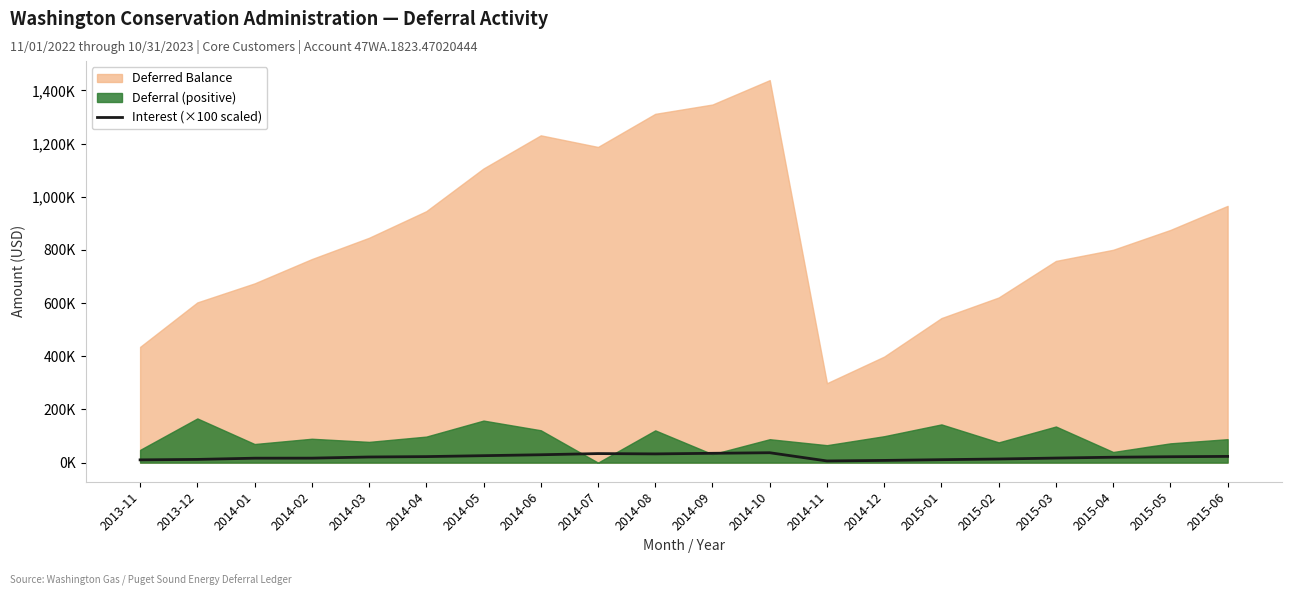

Reading right to left, list all the values displayed in this chart.

2015-06=23.4	2015-05=22.1	2015-04=20.3	2015-03=17.1	2015-02=13.6	2015-01=11.0	2014-12=8.2	2014-11=6.2	2014-10=37.2	2014-09=35.0	2014-08=32.8	2014-07=34.0	2014-06=29.6	2014-05=26.1	2014-04=22.6	2014-03=21.1	2014-02=16.8	2014-01=16.6	2013-12=12.0	2013-11=10.3